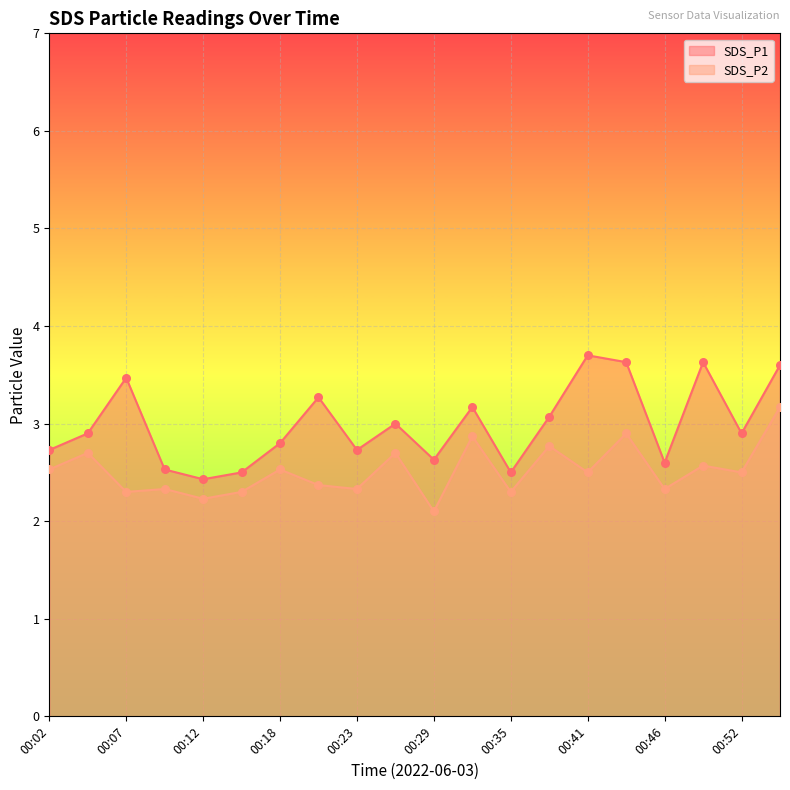

Which series reaches the minimum Y coordinate?

SDS_P2